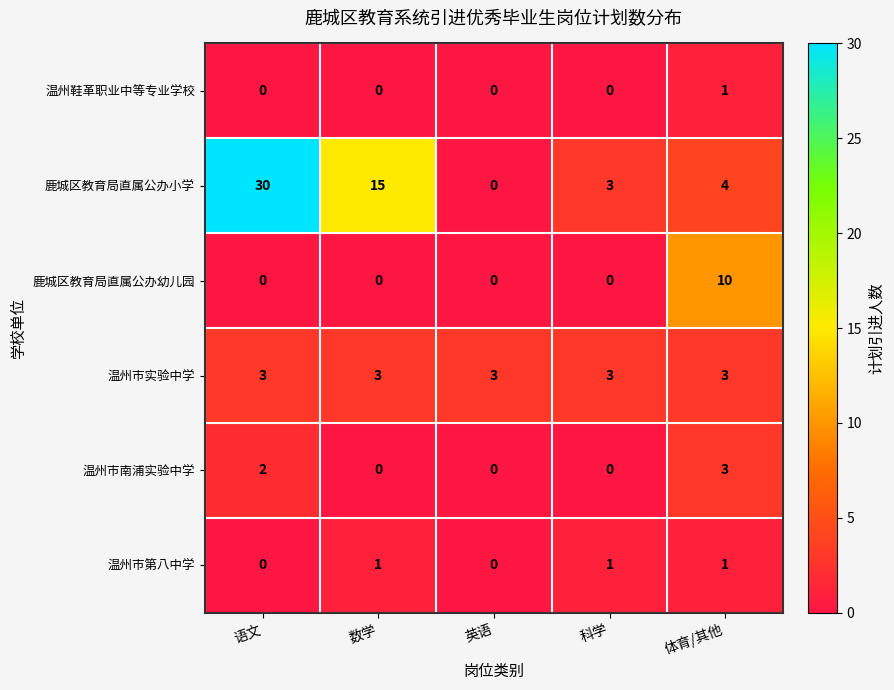

Reading left to right, extract all data points from this chart.

温州鞋革职业中等专业学校: 语文=0	数学=0	英语=0	科学=0	体育/其他=1
鹿城区教育局直属公办小学: 语文=30	数学=15	英语=0	科学=3	体育/其他=4
鹿城区教育局直属公办幼儿园: 语文=0	数学=0	英语=0	科学=0	体育/其他=10
温州市实验中学: 语文=3	数学=3	英语=3	科学=3	体育/其他=3
温州市南浦实验中学: 语文=2	数学=0	英语=0	科学=0	体育/其他=3
温州市第八中学: 语文=0	数学=1	英语=0	科学=1	体育/其他=1